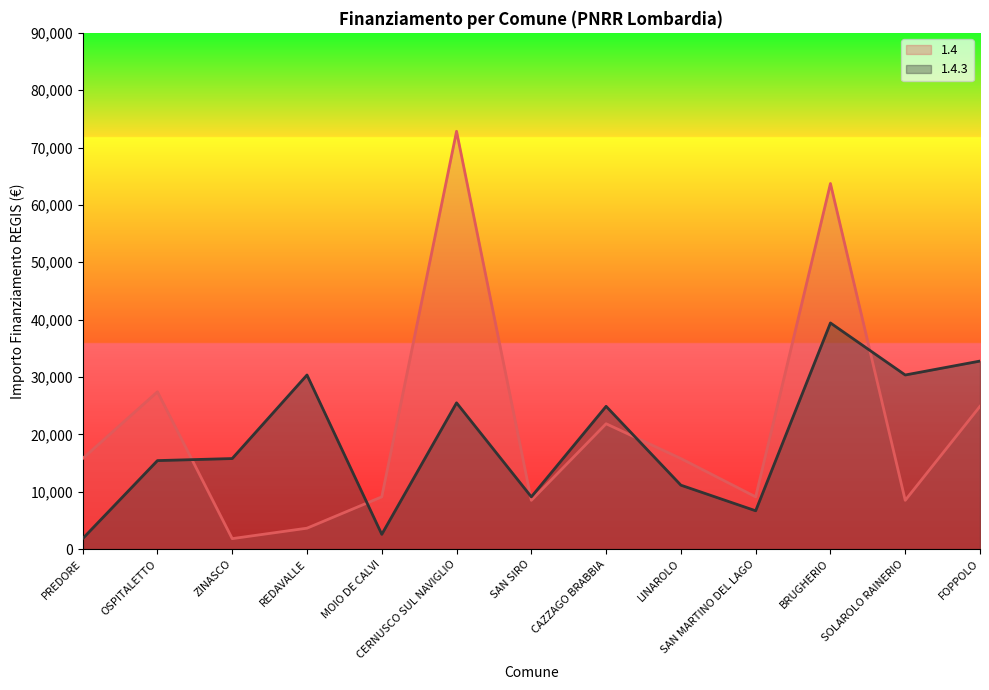

What is the maximum value shown in the chart?

72840